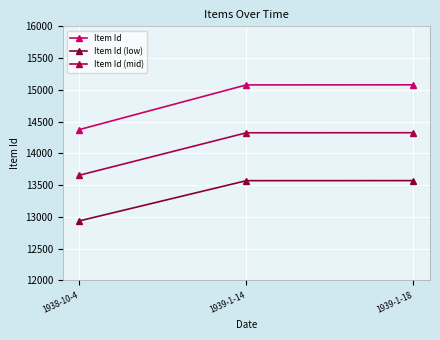

Rank the series at 1939-1-18 from highest to lowest value.

Item Id, Item Id (mid), Item Id (low)